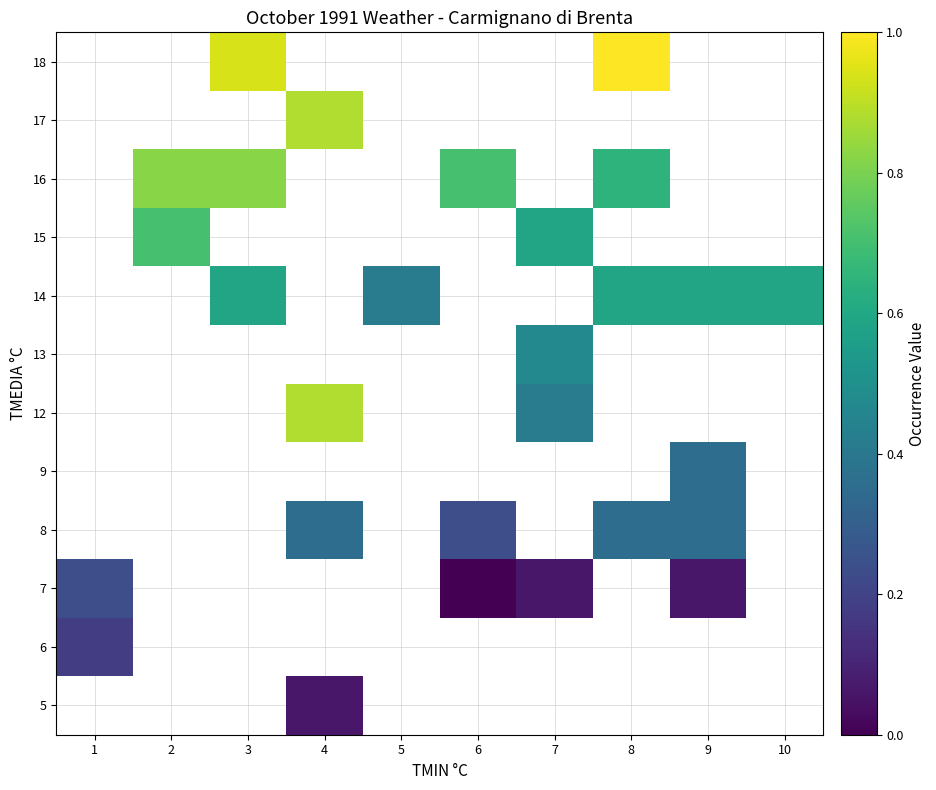

At which label does row_3 first exceed 0?

4